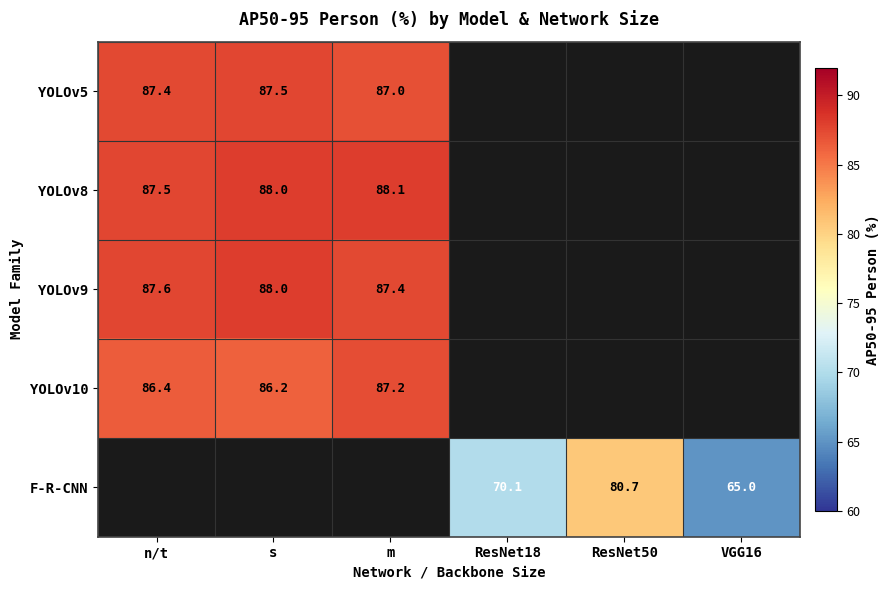

Is it true that YOLOv9 equals 87.6 at n/t?

True